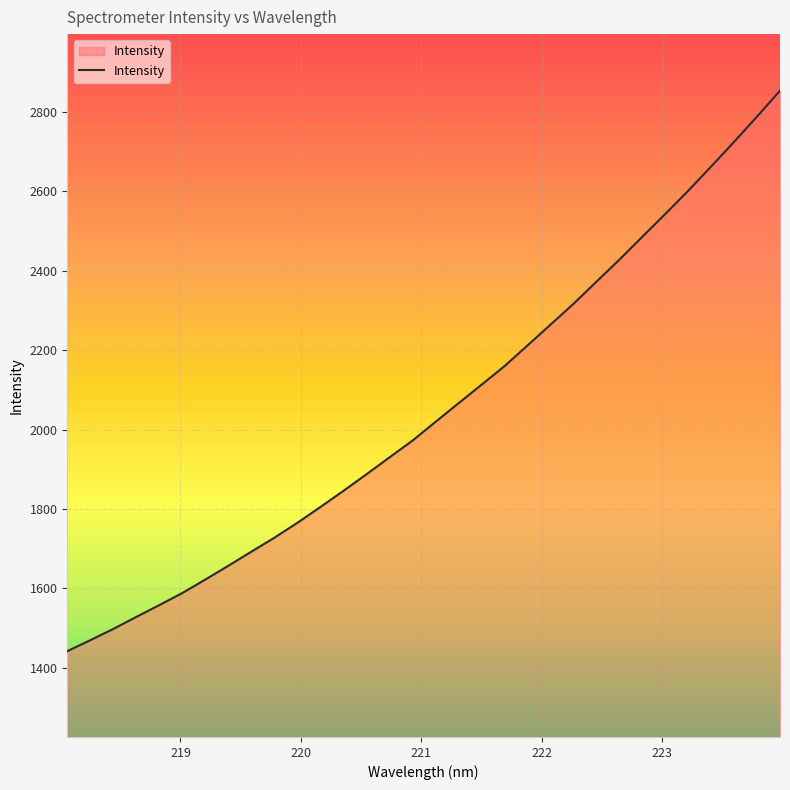

What is the minimum value for Intensity?

1441.5